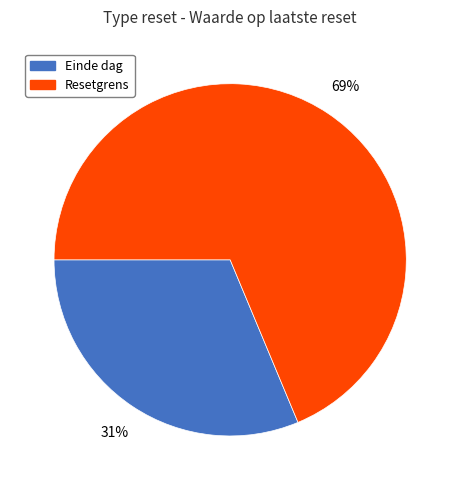

Is there any slice that represents more than half of the pie?

Yes